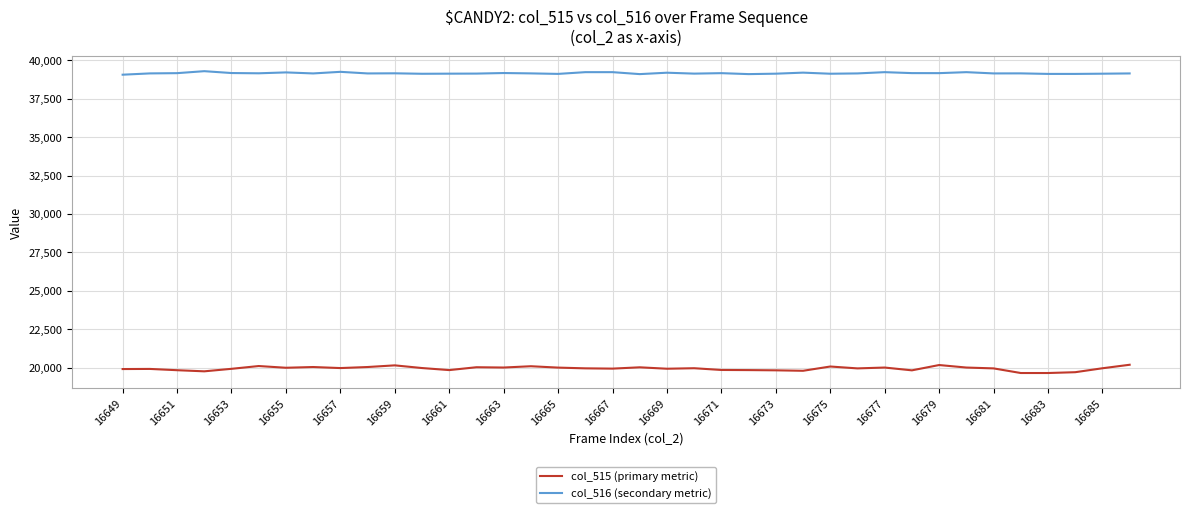

What is the minimum value for col_515 (primary metric)?

19660